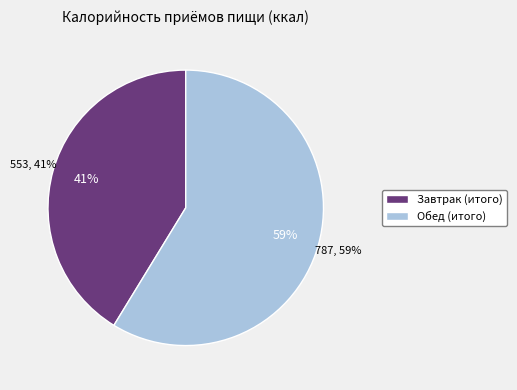

Rank the categories by value from lowest to highest.

Завтрак (итого), Обед (итого)